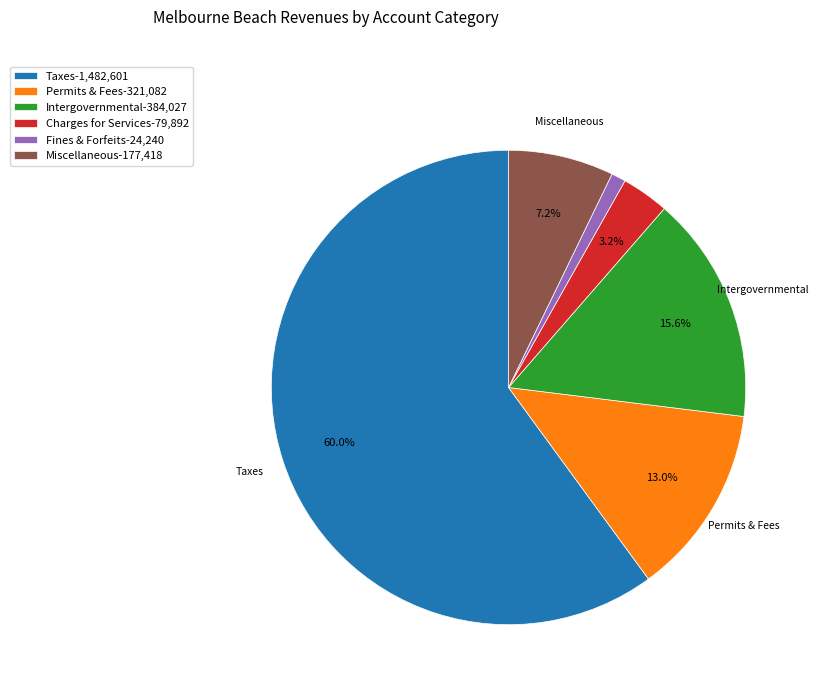

Which slice is the smallest?

Fines & Forfeits-24,240